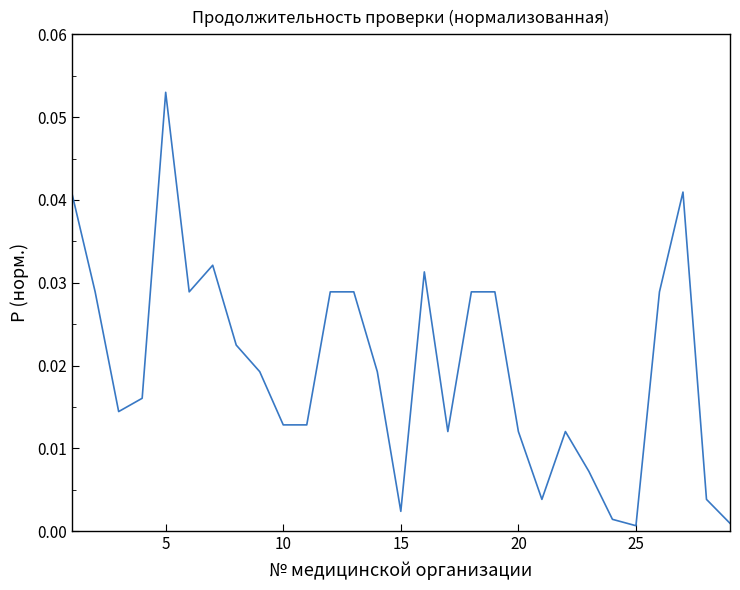

Which category has the highest value across all series?

5